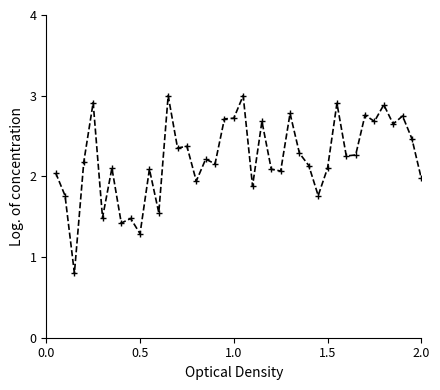

How many lines are shown in the chart?

1